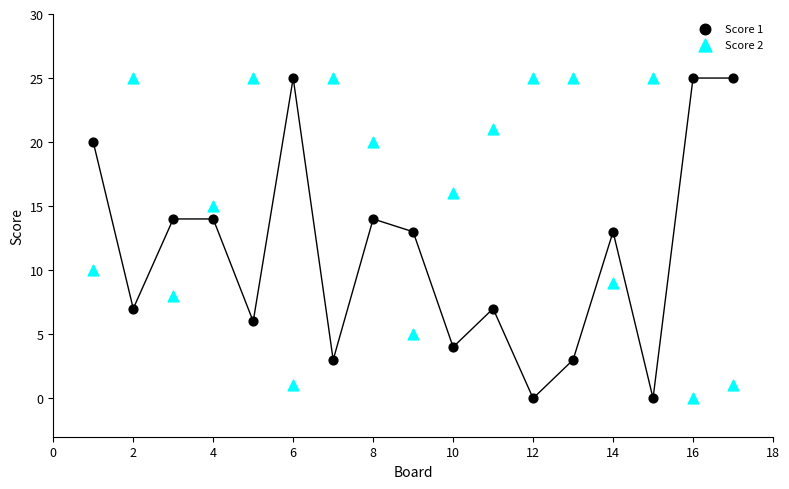

Across all data points, what is the range of X values (max minus min)?

16